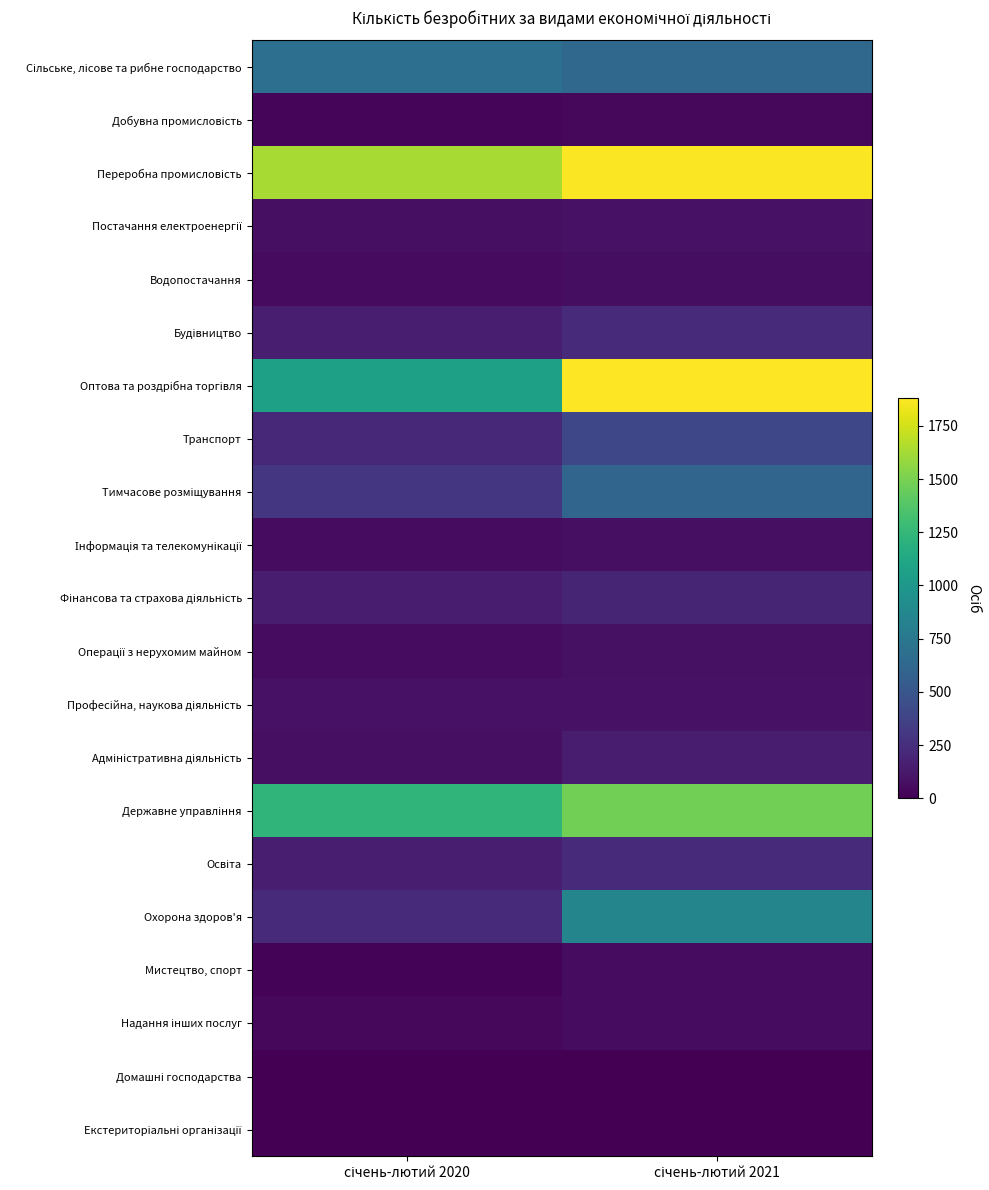

Rank the series at січень-лютий 2021 from lowest to highest value.

Домашні господарства, Екстериторіальні організації, Добувна промисловість, Мистецтво, спорт, Надання інших послуг, Водопостачання, Інформація та телекомунікації, Операції з нерухомим майном, Професійна, наукова діяльність, Постачання електроенергії, Адміністративна діяльність, Фінансова та страхова діяльність, Освіта, Будівництво, Транспорт, Тимчасове розміщування, Сільське, лісове та рибне господарство, Охорона здоров'я, Державне управління, Переробна промисловість, Оптова та роздрібна торгівля